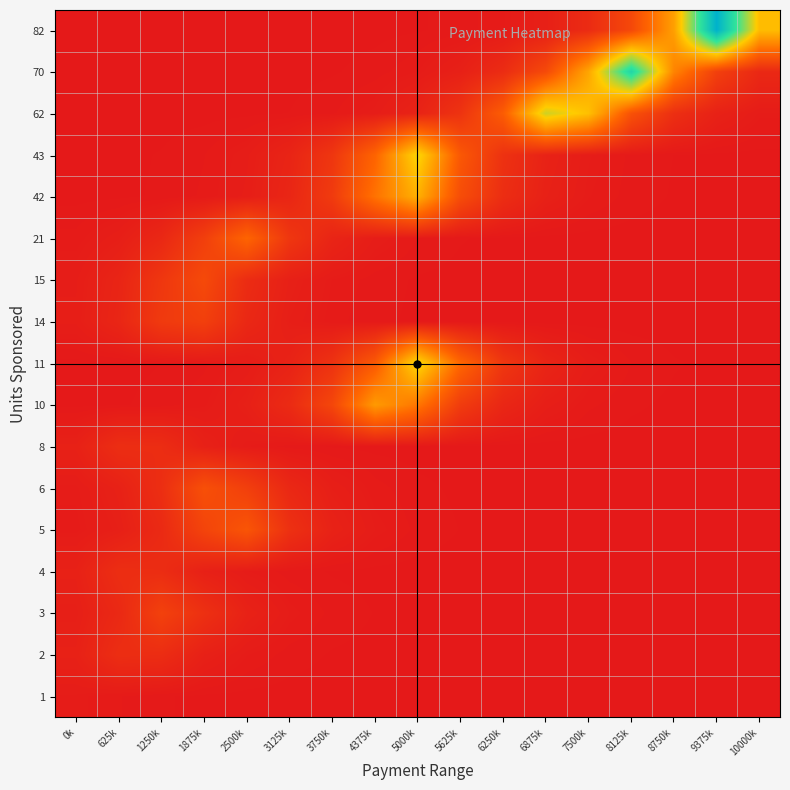

Reading left to right, transcribe all the data shown in this chart.

1: 0k=96779.2	625k=53513.4	1250k=20956.1	1875k=8206.5	2500k=3213.7	3125k=1258.5	3750k=492.8	4375k=193.0	5000k=75.6	5625k=29.6	6250k=11.6	6875k=4.5	7500k=1.8	8125k=0.7	8750k=0.3	9375k=0.1	10000k=0.0
2: 0k=231452.3	625k=591034.1	1250k=560805.2	1875k=219614.5	2500k=86002.3	3125k=33679.0	3750k=13188.9	4375k=5164.8	5000k=2022.6	5625k=792.1	6250k=310.2	6875k=121.5	7500k=47.6	8125k=18.6	8750k=7.3	9375k=2.9	10000k=1.1
3: 0k=174136.4	625k=444672.8	1250k=1135511.8	1875k=656773.2	2500k=257196.1	3125k=100719.4	3750k=39442.3	4375k=15445.8	5000k=6048.7	5625k=2368.7	6250k=927.6	6875k=363.3	7500k=142.3	8125k=55.7	8750k=21.8	9375k=8.5	10000k=3.3
4: 0k=231452.3	625k=591034.1	1250k=560805.2	1875k=219614.5	2500k=86002.3	3125k=33679.0	3750k=13188.9	4375k=5164.8	5000k=2022.6	5625k=792.1	6250k=310.2	6875k=121.5	7500k=47.6	8125k=18.6	8750k=7.3	9375k=2.9	10000k=1.1
5: 0k=73015.0	625k=186450.2	1250k=476117.4	1875k=1215808.3	2500k=1703881.9	3125k=667249.7	3750k=261298.8	4375k=102326.1	5000k=40071.5	5625k=15692.2	6250k=6145.2	6875k=2406.5	7500k=942.4	8125k=369.0	8750k=144.5	9375k=56.6	10000k=22.2
6: 0k=92786.8	625k=236939.3	1250k=605045.6	1875k=1545038.2	2500k=1086051.5	3125k=425303.9	3750k=166551.4	4375k=65222.5	5000k=25541.5	5625k=10002.2	6250k=3916.9	6875k=1533.9	7500k=600.7	8125k=235.2	8750k=92.1	9375k=36.1	10000k=14.1
8: 0k=231452.3	625k=591034.1	1250k=560805.2	1875k=219614.5	2500k=86002.3	3125k=33679.0	3750k=13188.9	4375k=5164.8	5000k=2022.6	5625k=792.1	6250k=310.2	6875k=121.5	7500k=47.6	8125k=18.6	8750k=7.3	9375k=2.9	10000k=1.1
10: 0k=4635.8	625k=11838.0	1250k=30229.3	1875k=77193.2	2500k=197119.8	3125k=503363.0	3750k=1285382.5	4375k=3282339.1	5000k=2524533.5	5625k=988621.5	6250k=387149.8	6875k=151610.0	7500k=59371.3	8125k=23250.1	8750k=9104.9	9375k=3565.5	10000k=1396.3
11: 0k=2557.7	625k=6531.4	1250k=16678.5	1875k=42590.1	2500k=108757.6	3125k=277722.3	3750k=709188.8	4375k=1810977.0	5000k=4624491.8	5625k=2168133.1	6250k=849053.1	6875k=332494.0	7500k=130206.5	8125k=50989.6	8750k=19967.8	9375k=7819.5	10000k=3062.2
14: 0k=143881.4	625k=367414.1	1250k=938224.7	1875k=1081916.7	2500k=423684.7	3125k=165917.3	3750k=64974.1	4375k=25444.2	5000k=9964.1	5625k=3902.0	6250k=1528.0	6875k=598.4	7500k=234.3	8125k=91.8	8750k=35.9	9375k=14.1	10000k=5.5
15: 0k=129733.5	625k=331286.1	1250k=845968.7	1875k=1377440.5	2500k=539413.4	3125k=211237.3	3750k=82721.7	4375k=32394.3	5000k=12685.8	5625k=4967.8	6250k=1945.4	6875k=761.8	7500k=298.3	8125k=116.8	8750k=45.8	9375k=17.9	10000k=7.0
21: 0k=64518.7	625k=164754.2	1250k=420714.5	1875k=1074332.2	2500k=2125908.6	3125k=832517.8	3750k=326018.6	4375k=127670.7	5000k=49996.6	5625k=19578.9	6250k=7667.2	6875k=3002.5	7500k=1175.8	8125k=460.5	8750k=180.3	9375k=70.6	10000k=27.7
42: 0k=3447.3	625k=8803.1	1250k=22479.5	1875k=57403.3	2500k=146584.5	3125k=374316.5	3750k=955850.7	4375k=2440850.3	5000k=3742846.7	5625k=1465719.8	6250k=573984.1	6875k=224775.4	7500k=88023.3	8125k=34470.4	8750k=13498.8	9375k=5286.2	10000k=2070.1
43: 0k=2970.2	625k=7584.7	1250k=19368.2	1875k=49458.4	2500k=126296.5	3125k=322509.4	3750k=823556.6	4375k=2103025.4	5000k=4553412.6	5625k=1783142.0	6250k=698288.4	6875k=273453.7	7500k=107086.0	8125k=41935.5	8750k=16422.2	9375k=6431.0	10000k=2518.4
62: 0k=161.6	625k=412.5	1250k=1053.4	1875k=2690.1	2500k=6869.3	3125k=17541.4	3750k=44793.7	4375k=114384.6	5000k=292091.3	5625k=745881.3	6250k=1904674.7	6875k=4863757.2	7500k=4093135.2	8125k=1602894.8	8750k=627702.6	9375k=245811.9	10000k=96261.3
70: 0k=45.9	625k=117.2	1250k=299.2	1875k=764.1	2500k=1951.2	3125k=4982.5	3750k=12723.2	4375k=32489.8	5000k=82965.7	5625k=211860.4	6250k=541004.4	6875k=1381503.1	7500k=3527791.7	8125k=7193458.6	8750k=2816998.9	9375k=1103152.6	10000k=432000.8
82: 0k=6.8	625k=17.3	1250k=44.2	1875k=112.9	2500k=288.4	3125k=736.5	3750k=1880.7	4375k=4802.6	5000k=12263.8	5625k=31316.7	6250k=79970.0	6875k=204210.5	7500k=521469.8	8125k=1331619.8	8750k=3400410.3	9375k=8683251.9	10000k=4010420.5